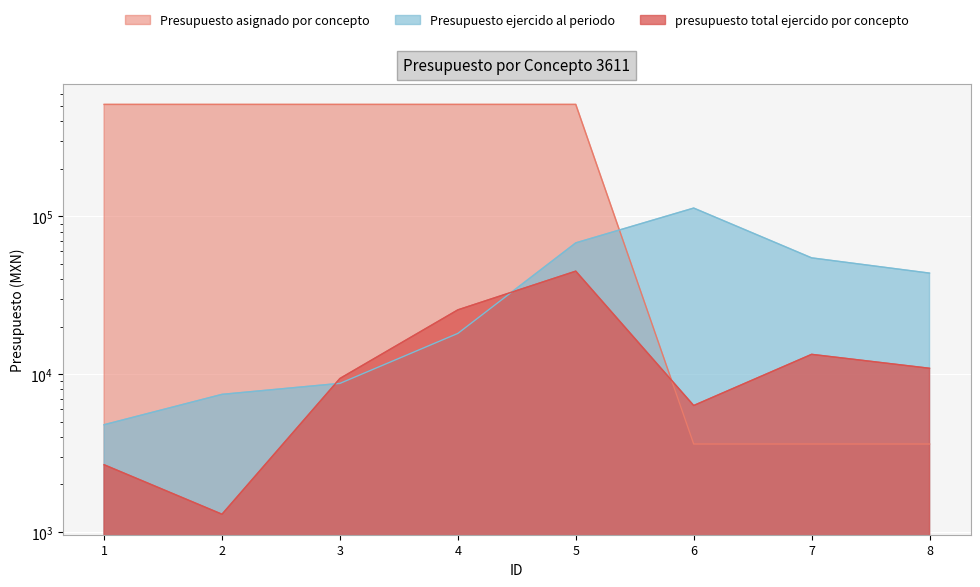

Rank the series by their maximum value, from highest to lowest.

Presupuesto asignado por concepto, Presupuesto ejercido al periodo, presupuesto total ejercido por concepto